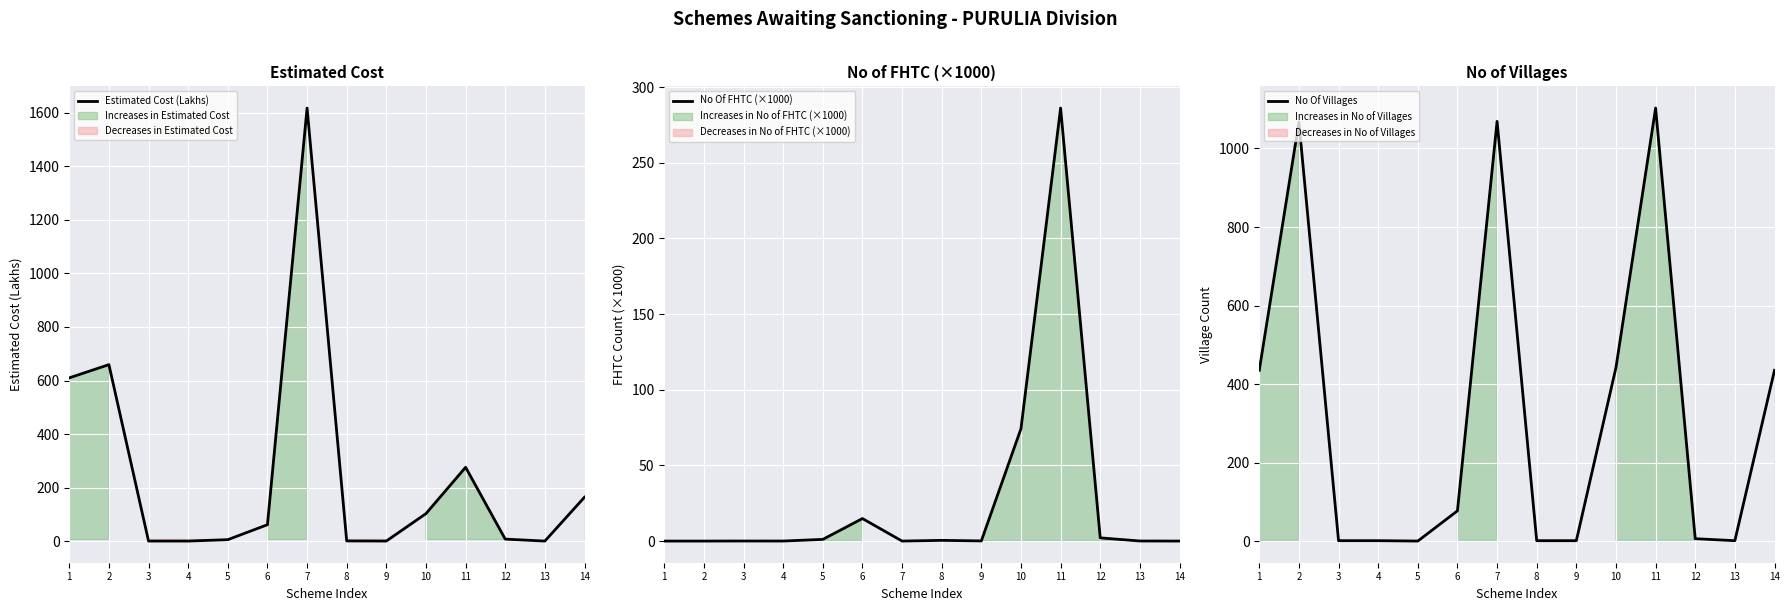

Between 13 and 4, which is larger?

13